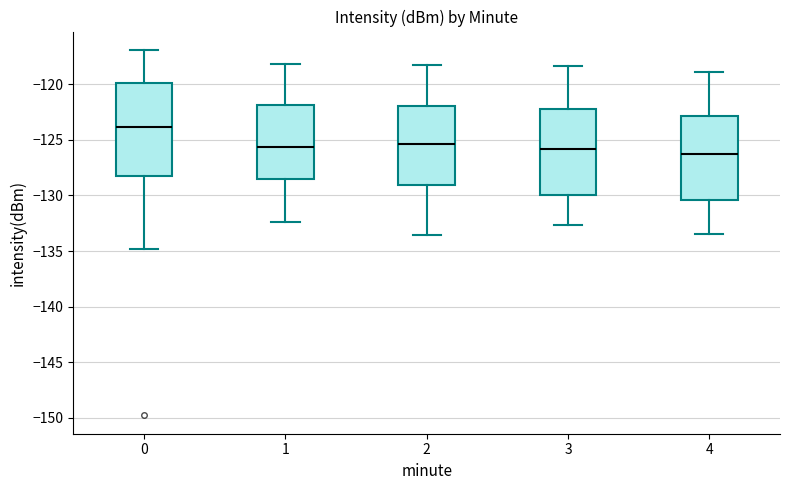

Where is the lower edge of the box at x = 3 on the y-axis? The values are not printed on the chart, so give them approximately, as read against the axis.

-130.0